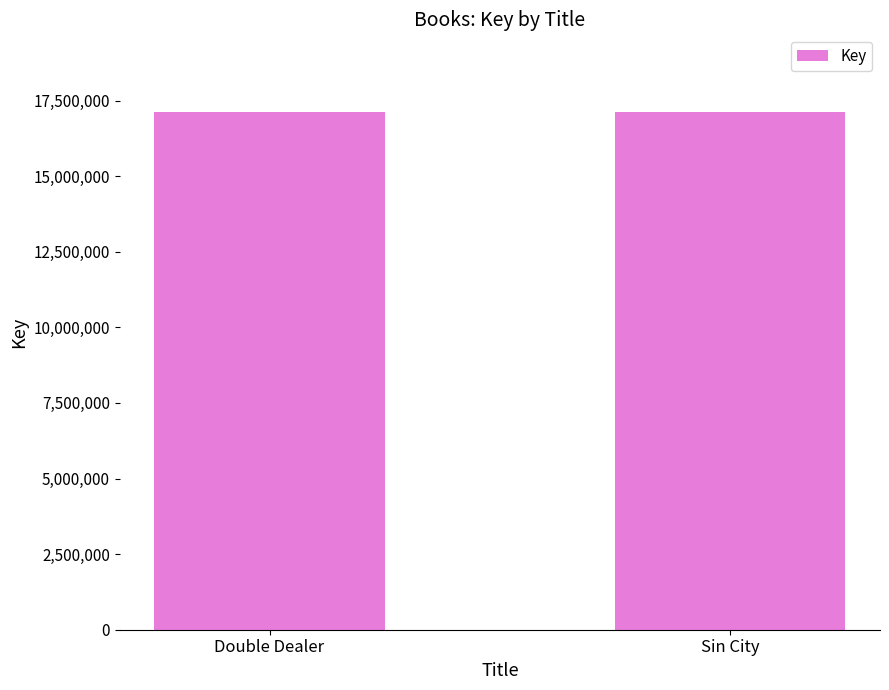

What is the difference between the maximum and minimum values?

21